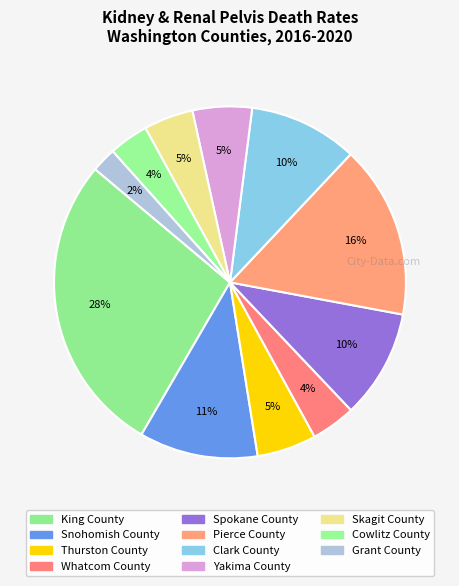

Is Pierce County the majority of the pie?

No